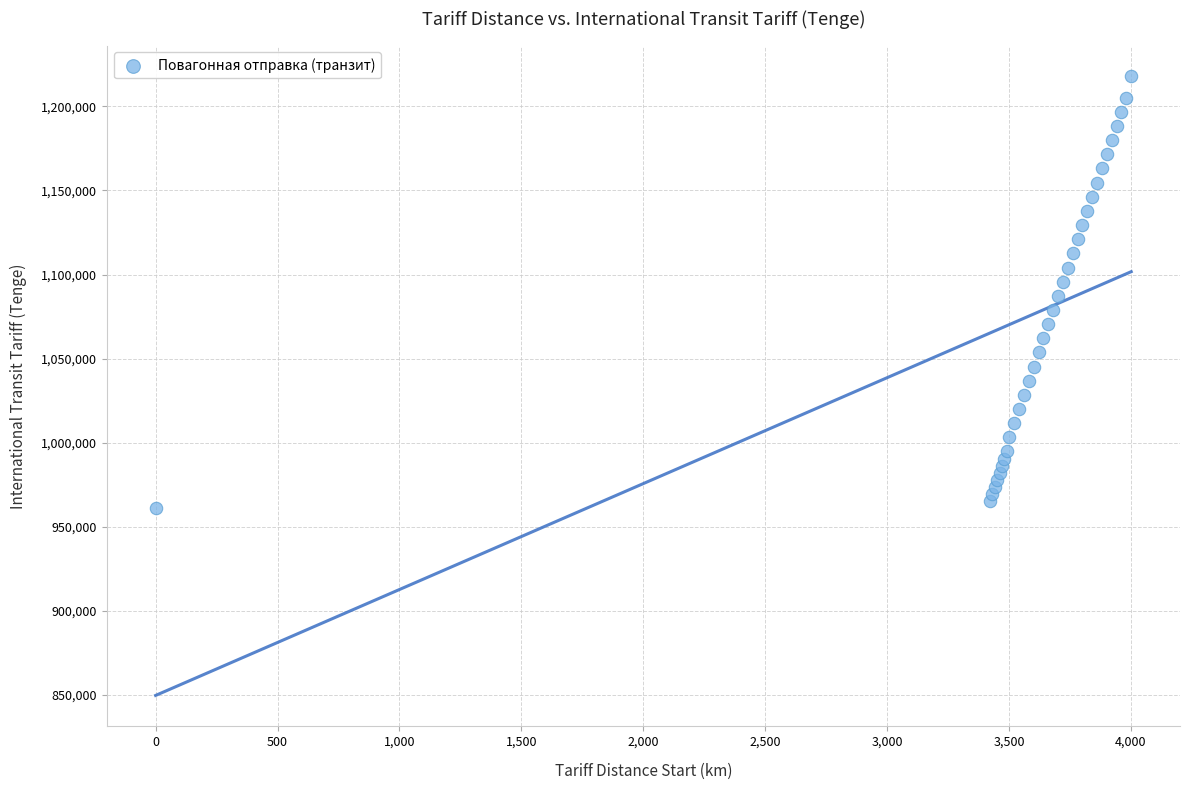

What is the range of Y values (max minus min)?

256562